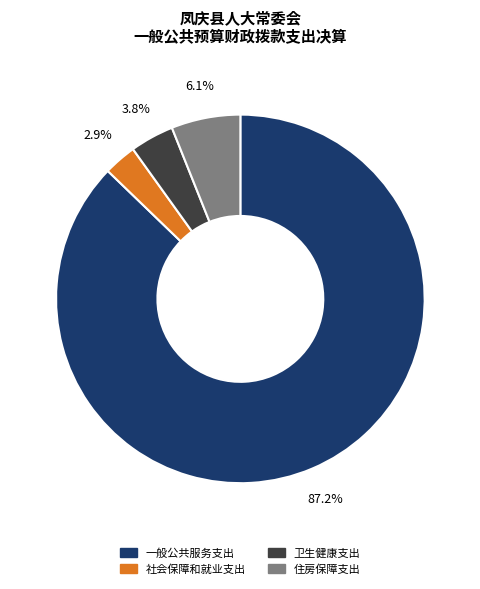

Which category has the biggest portion of the pie?

一般公共服务支出